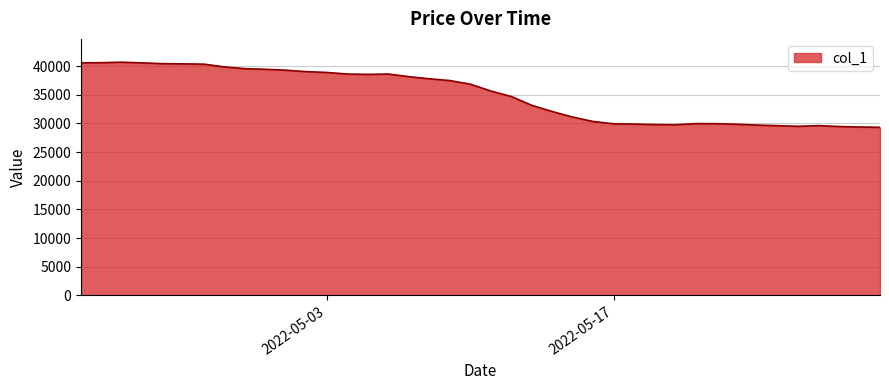

What is the difference between the maximum and minimum values?

11368.0